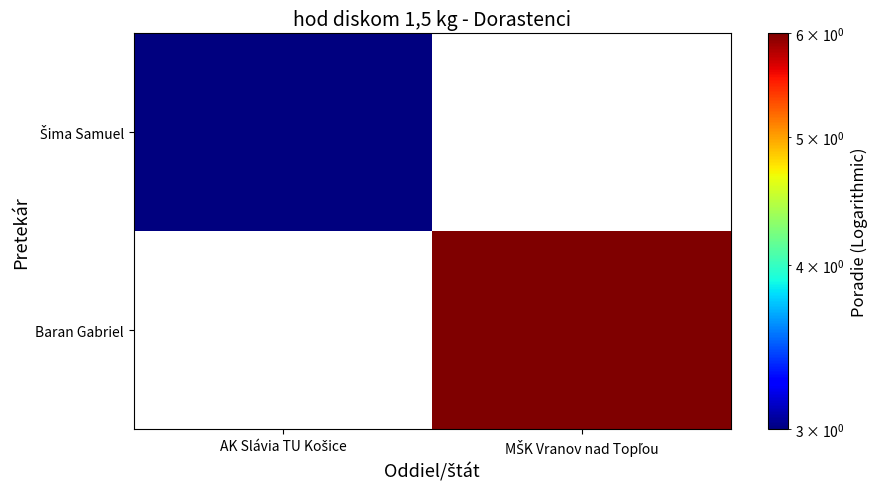

Between AK Slávia TU Košice and MŠK Vranov nad Topľou, which is larger?

MŠK Vranov nad Topľou